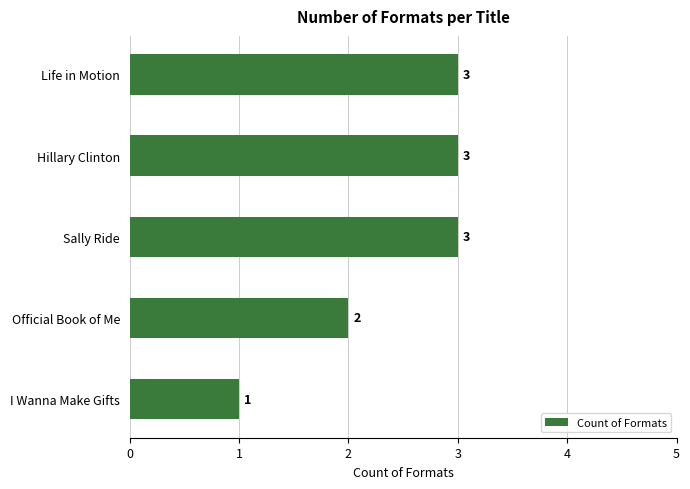

The value at Life in Motion is 1. True or false?

False